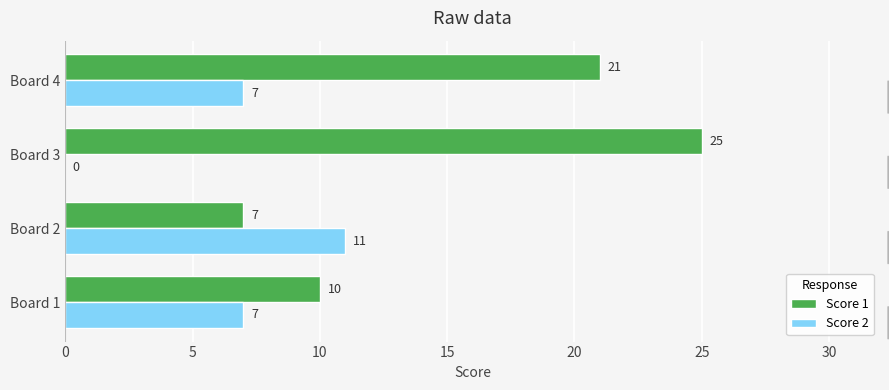

What is the sum of the Score 2 values at Board 3 and Board 1?

7